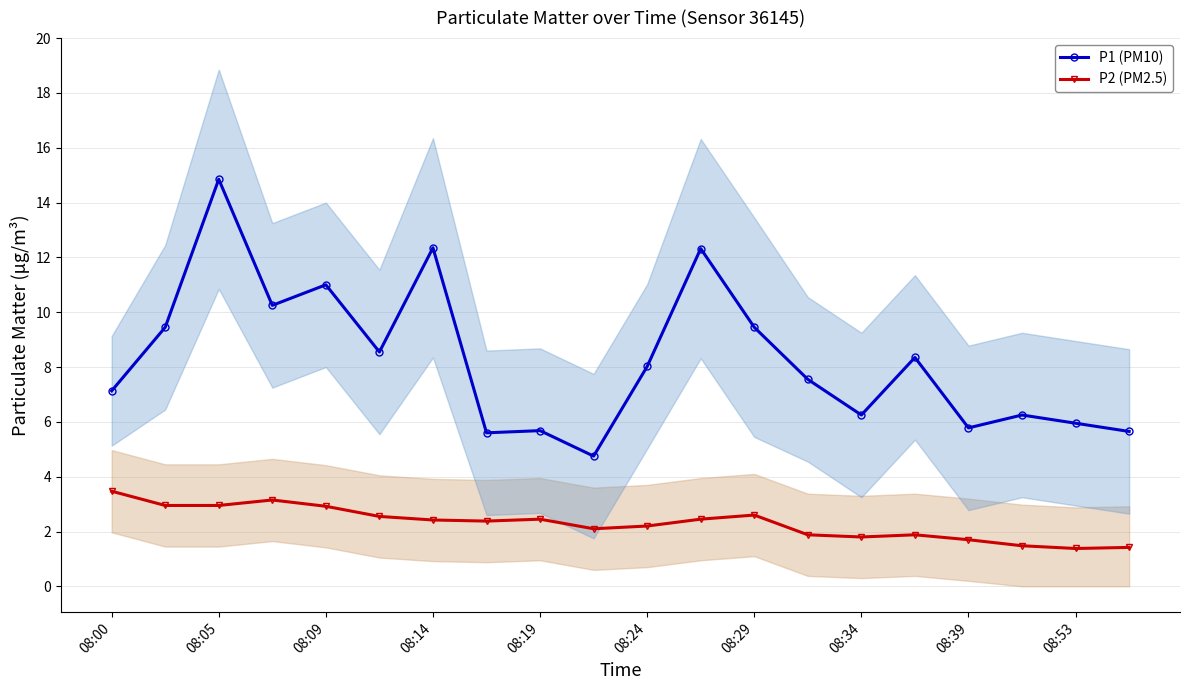

What is the minimum value for P1 (PM10)?

4.8